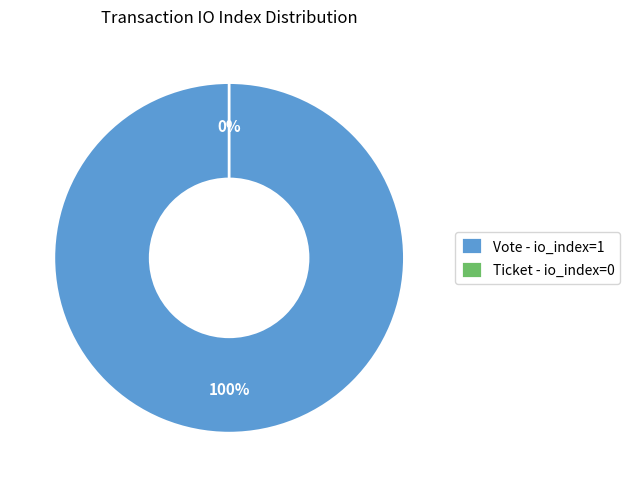

True or false: Vote accounts for 100% of the total.

True